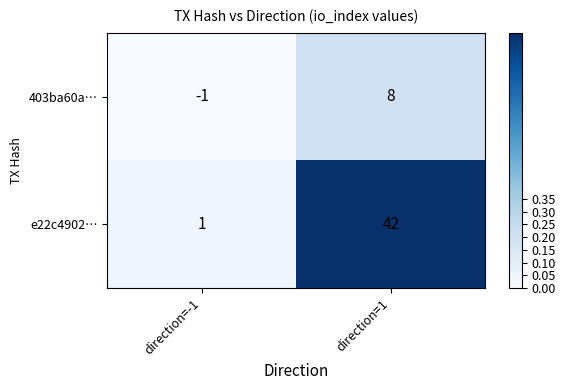

What is the sum of the 403ba60a… values at direction=1 and direction=-1?

7